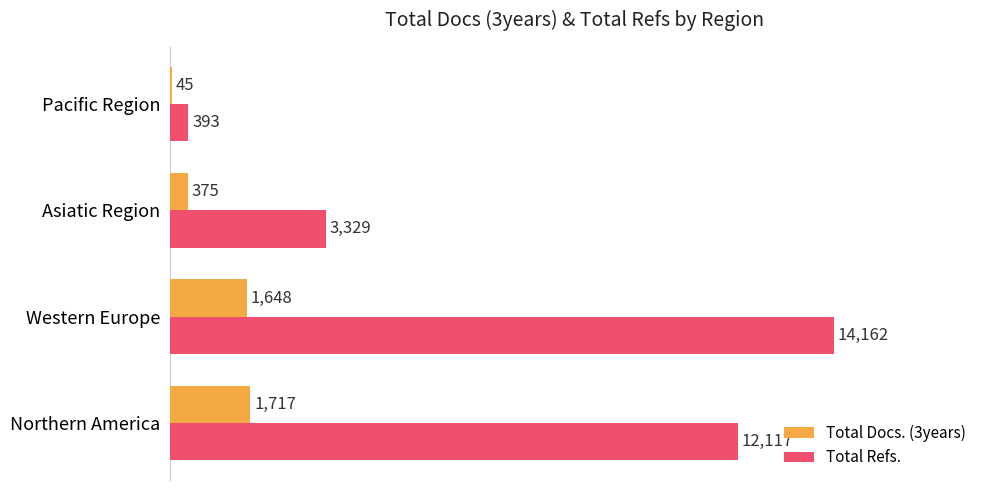

What are all the series names shown in the legend?

Total Docs. (3years), Total Refs.